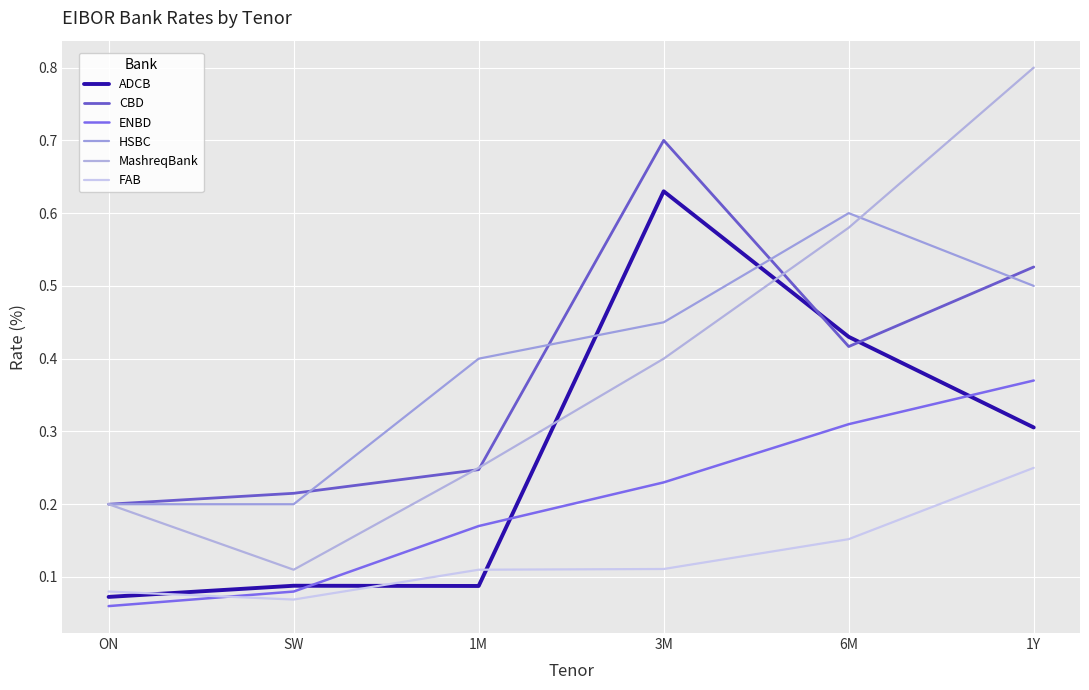

Between which two adjacent categories do ADCB and FAB first intersect?

ON and SW